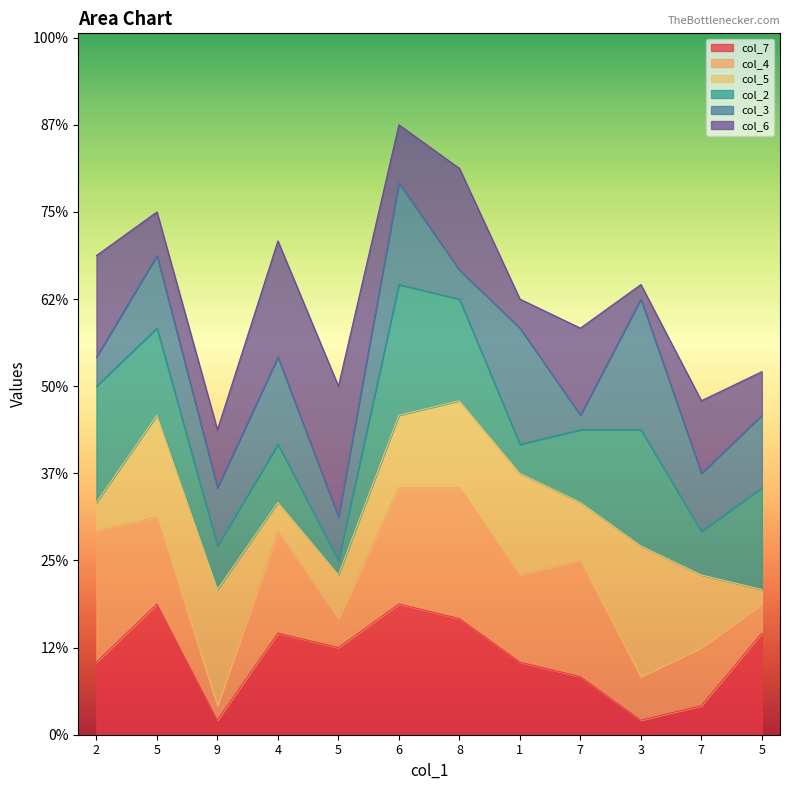

Rank the series by their maximum value, from lowest to highest.

col_7, col_4, col_5, col_2, col_3, col_6